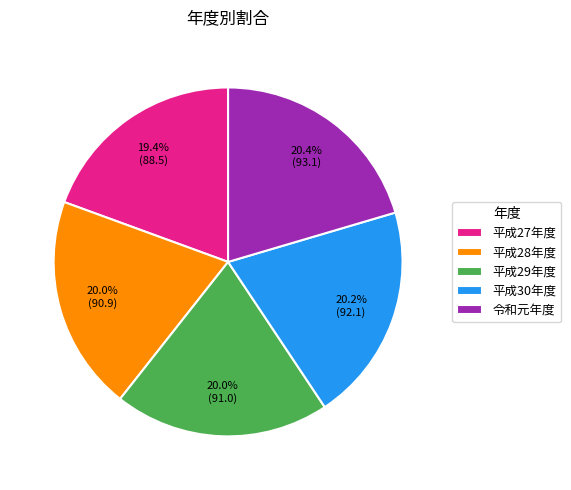

Which category has the smallest portion of the pie?

平成27年度